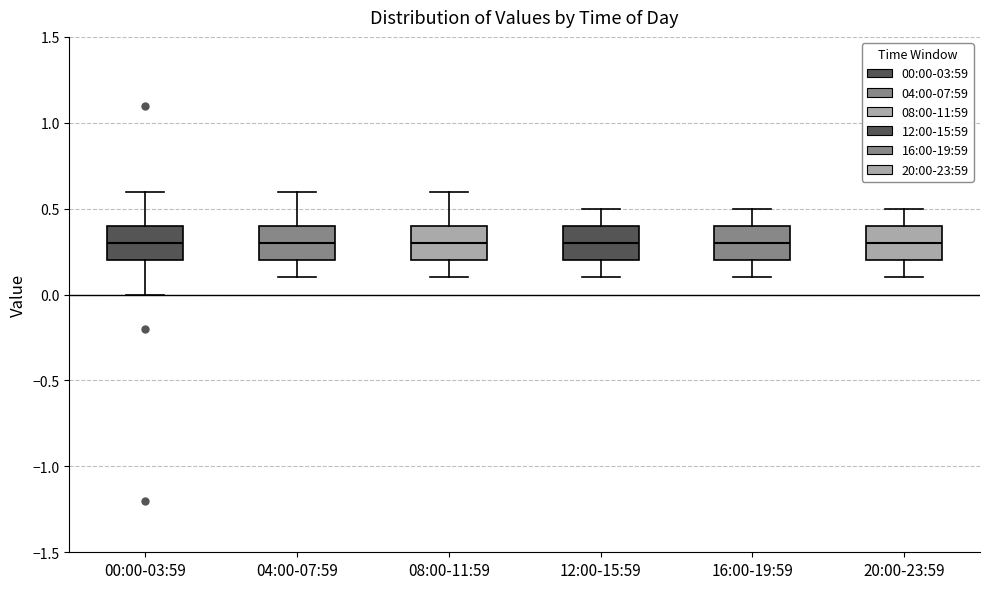

Where does the upper whisker of the box for 20:00-23:59 end on the y-axis? The values are not printed on the chart, so give them approximately, as read against the axis.

0.5